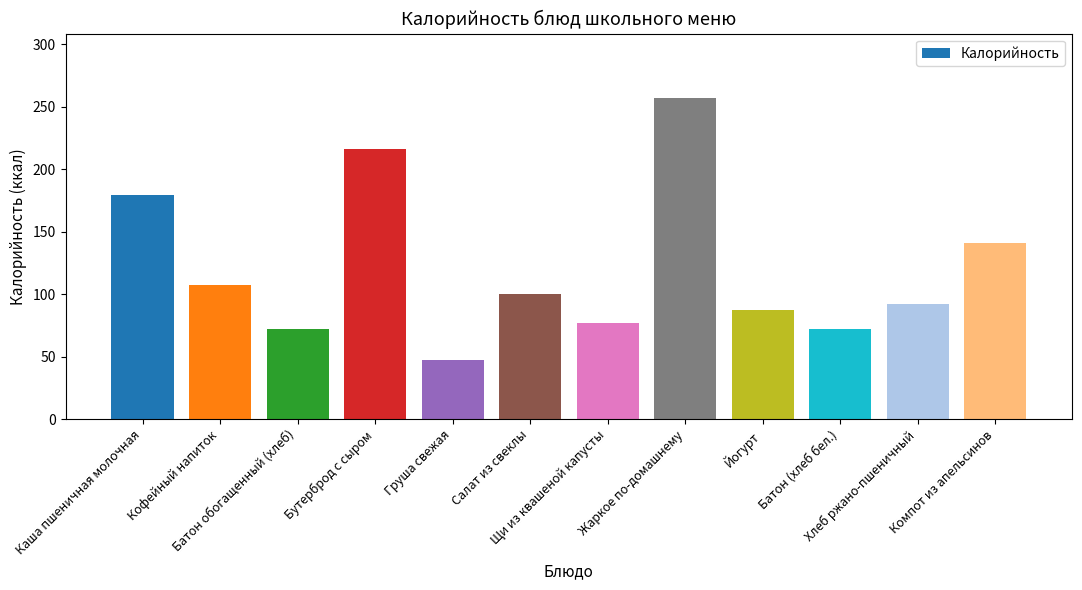

What is the sum of all values?

1446.8